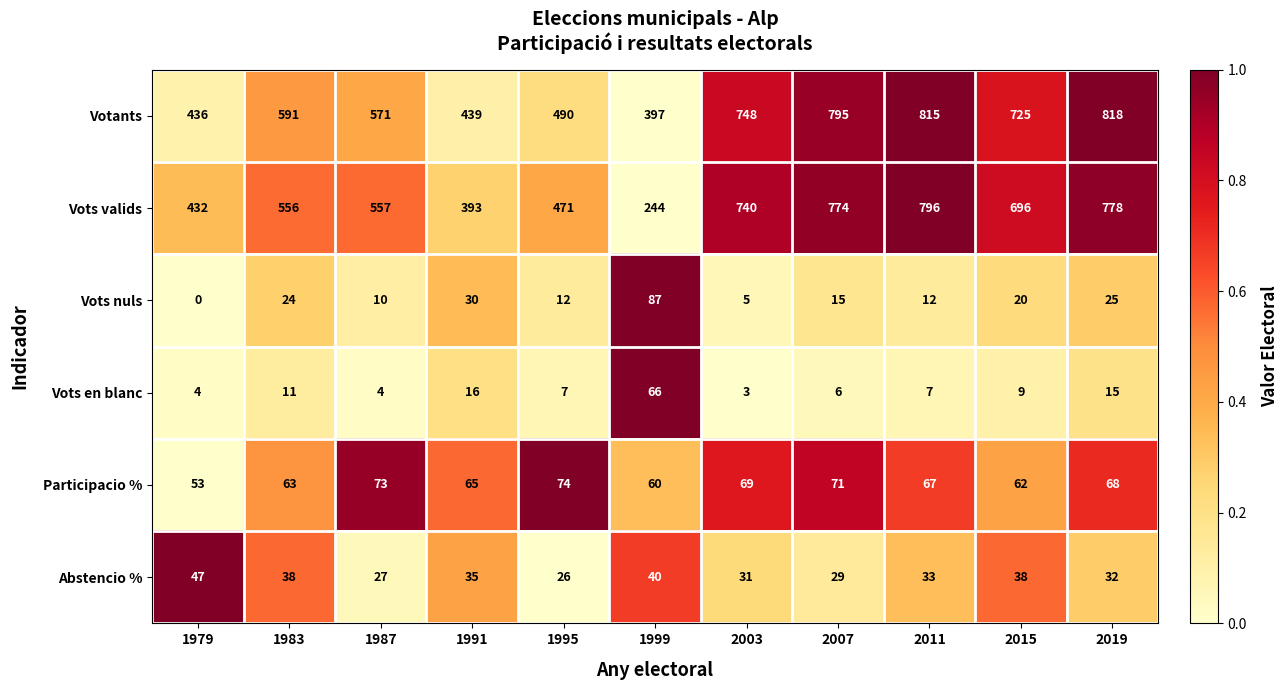

The value of Participacio % at 2015 is 62. True or false?

True